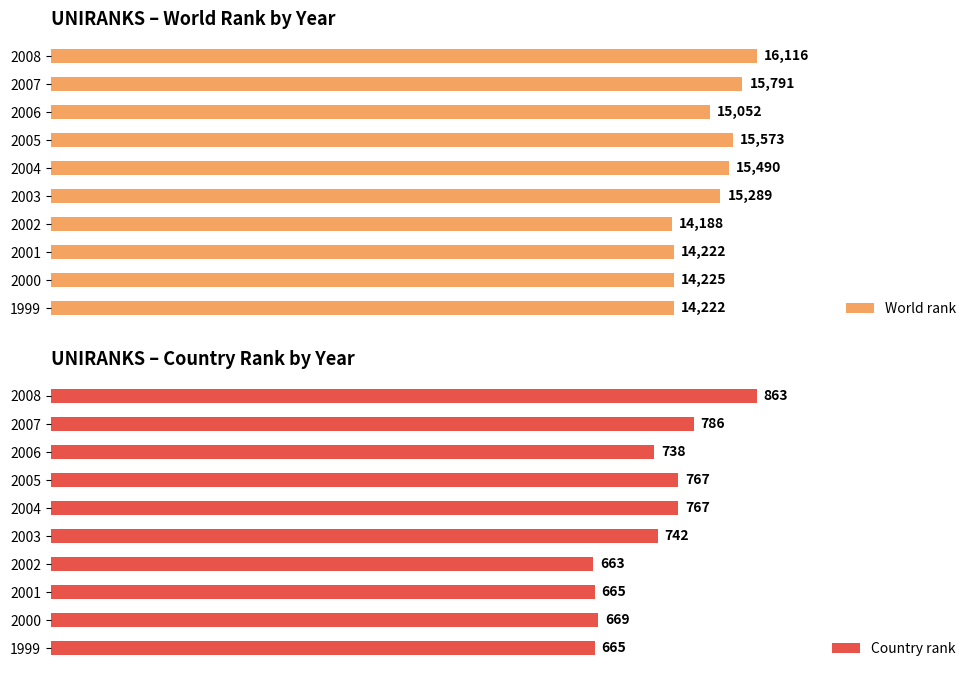

True or false: UNIRANKS continent rank has a value of 2674 at 2019.

False